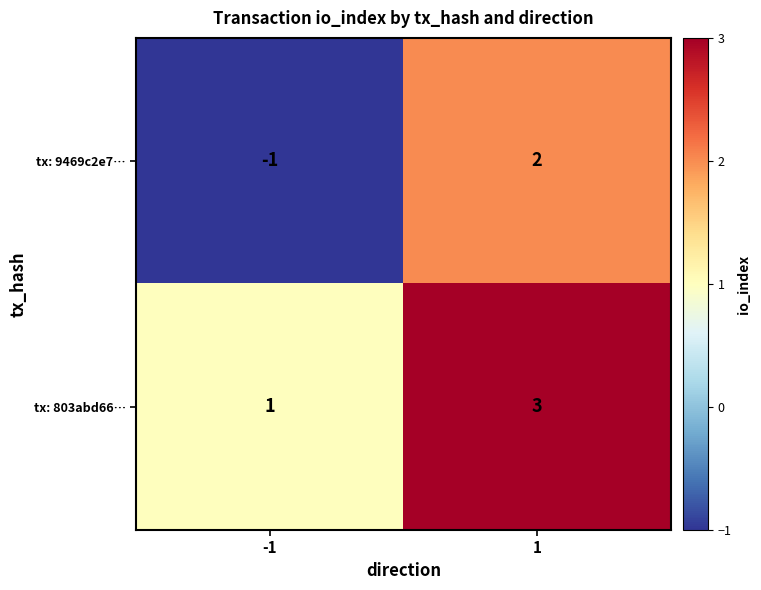

Reading left to right, what are all the values shown in this chart?

tx: 9469c2e7…: -1	2
tx: 803abd66…: 1	3